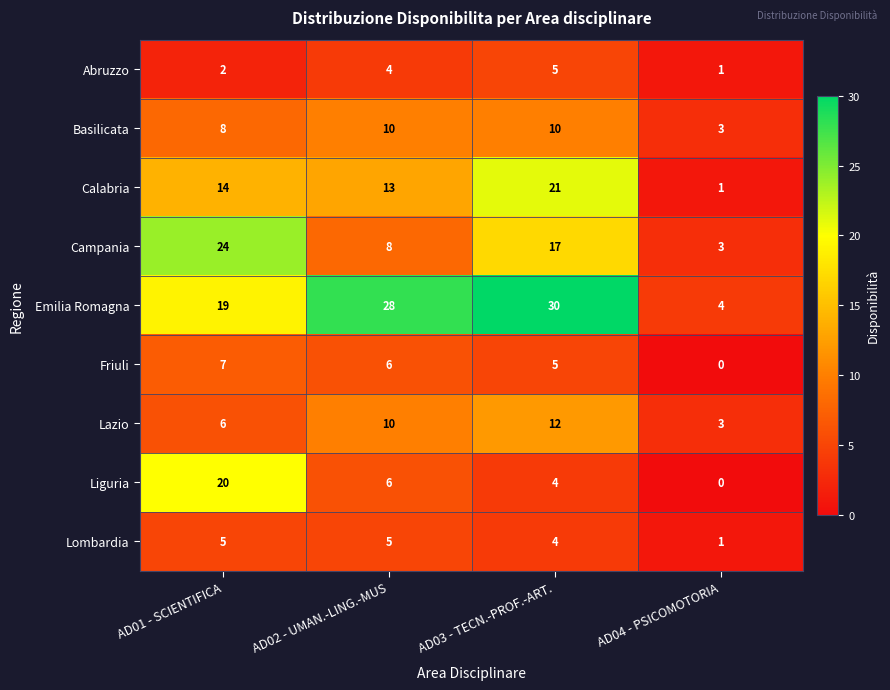

At AD01 - SCIENTIFICA, list the series in order from largest to smallest.

Campania, Liguria, Emilia Romagna, Calabria, Basilicata, Friuli, Lazio, Lombardia, Abruzzo